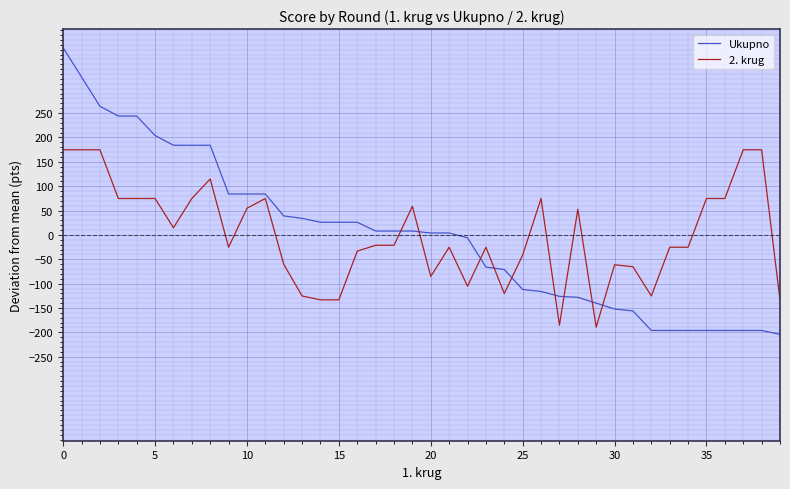

Which series has the largest range (max minus min)?

Ukupno